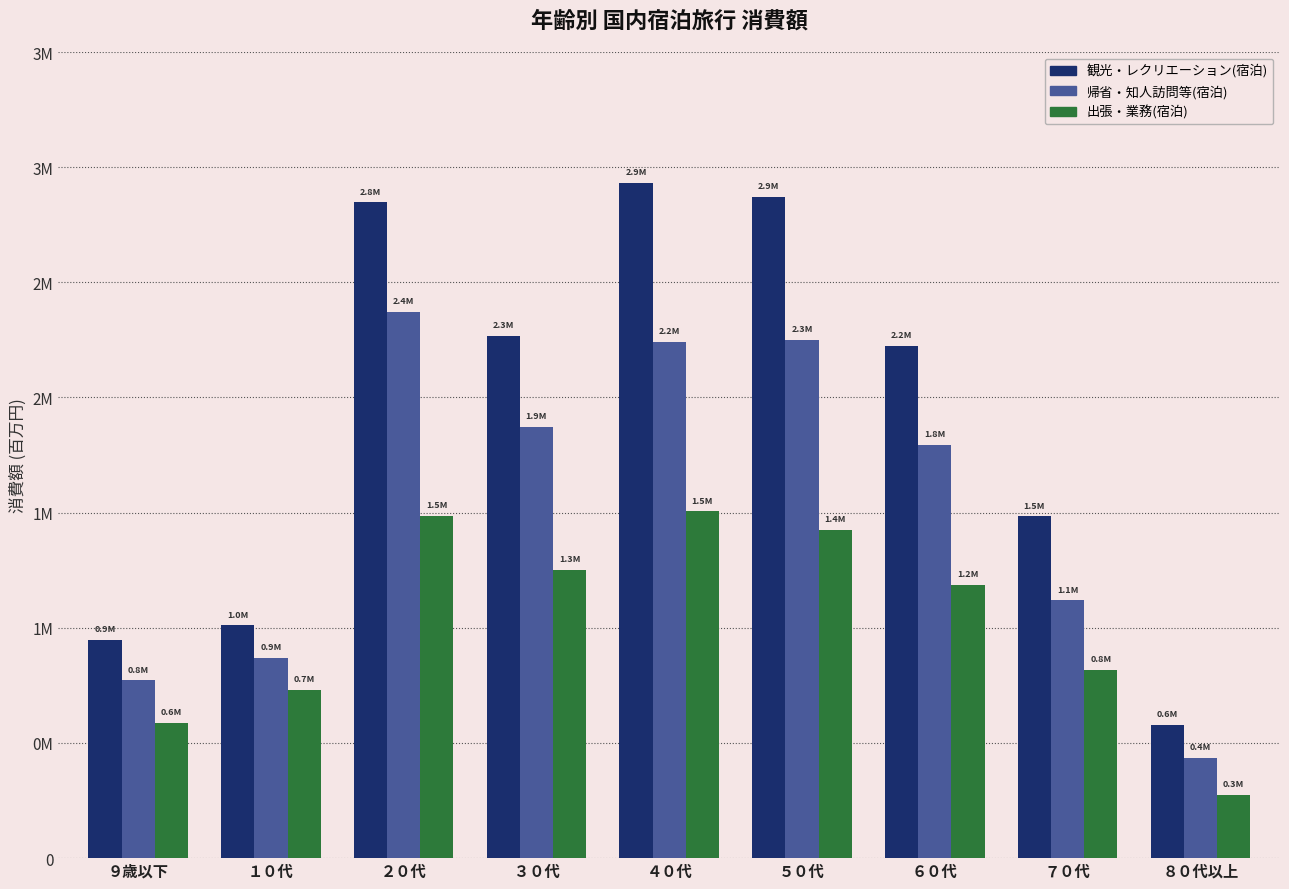

Where is 観光・レクリエーション(宿泊) nearest to the value 1754052?

７０代